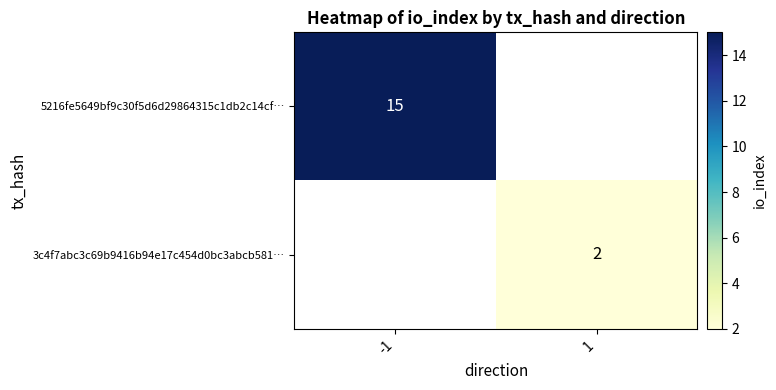

True or false: 5216fe5649bf9c30f5d6d29864315c1db2c14cf… has a value of 15 at -1.

True